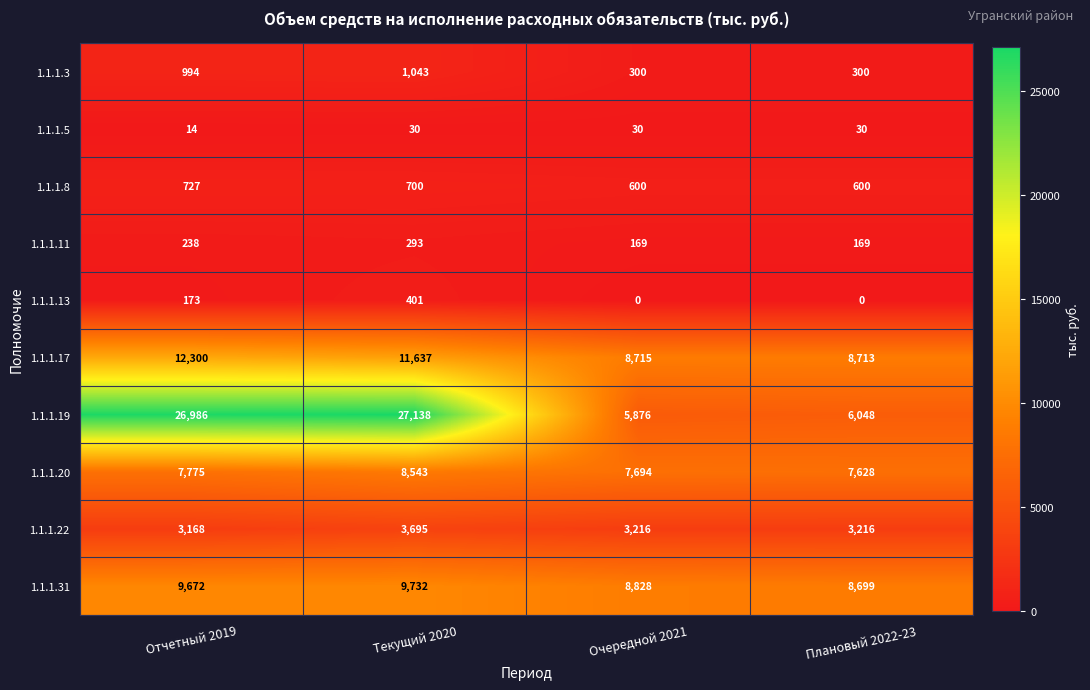

The value of 1.1.1.3 at Текущий 2020 is 1043. True or false?

True